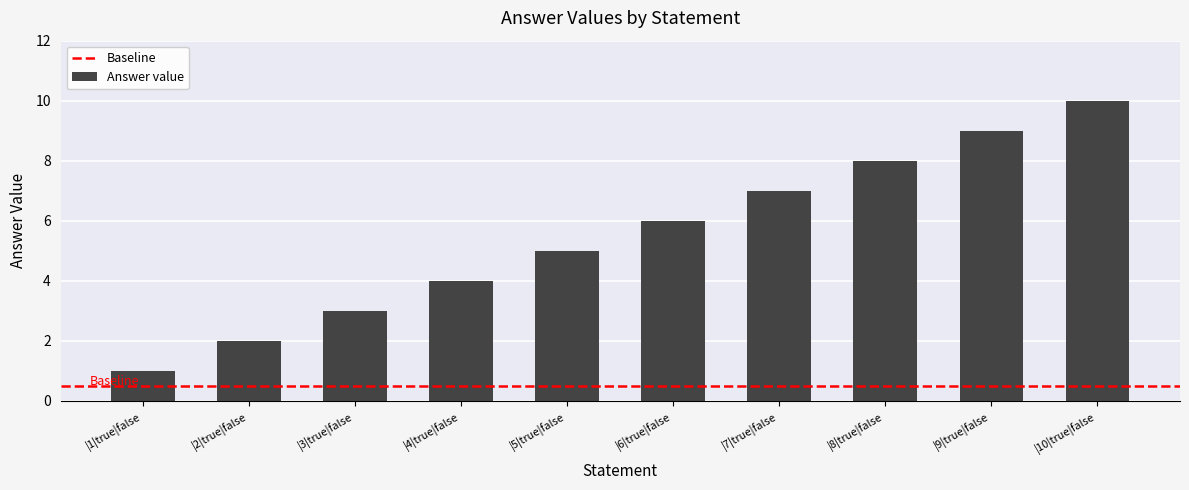

What is the difference between the values at |10|true|false and |4|true|false?

6